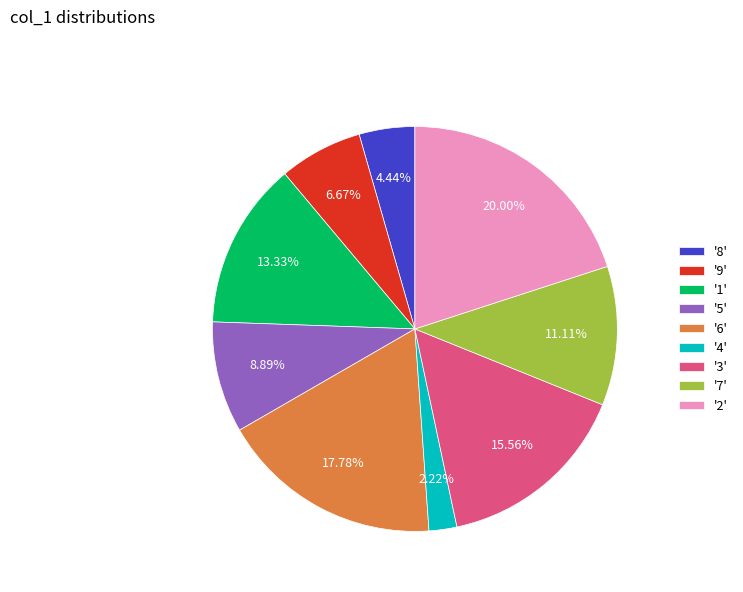

Rank the categories by value from lowest to highest.

'4', '8', '9', '5', '7', '1', '3', '6', '2'